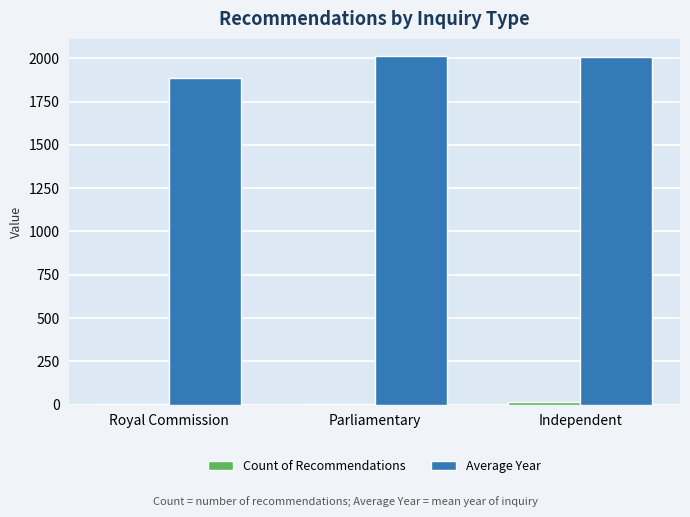

Which series has the largest total across all categories?

Average Year